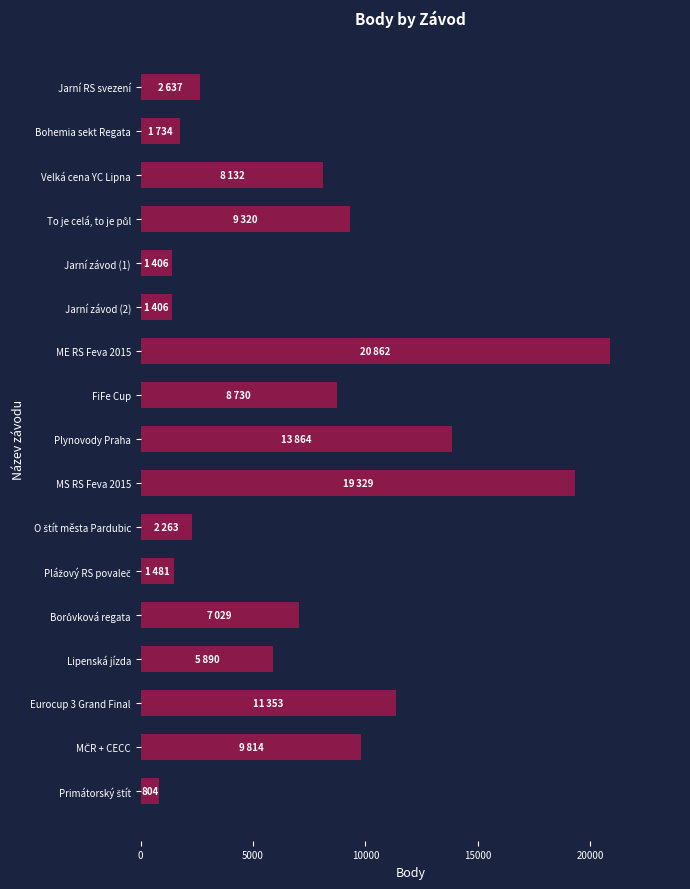

What is the greatest value displayed?

20862